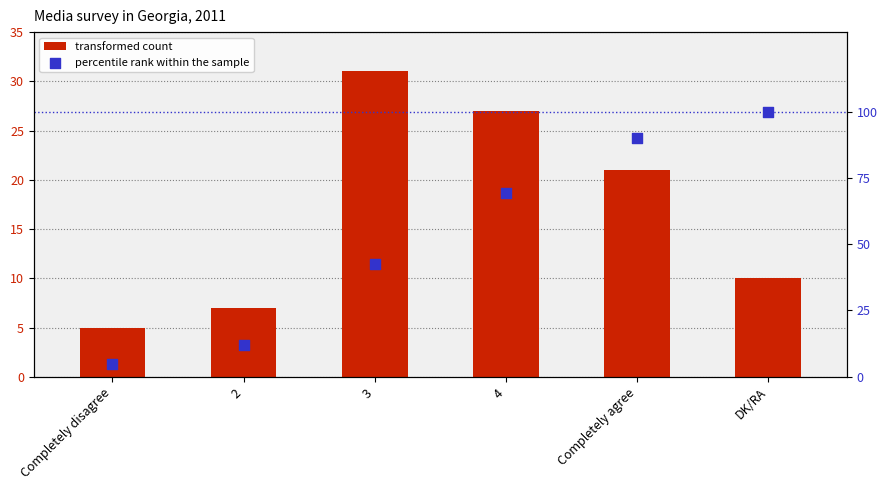

What is the total value across all series at 4?

96.3